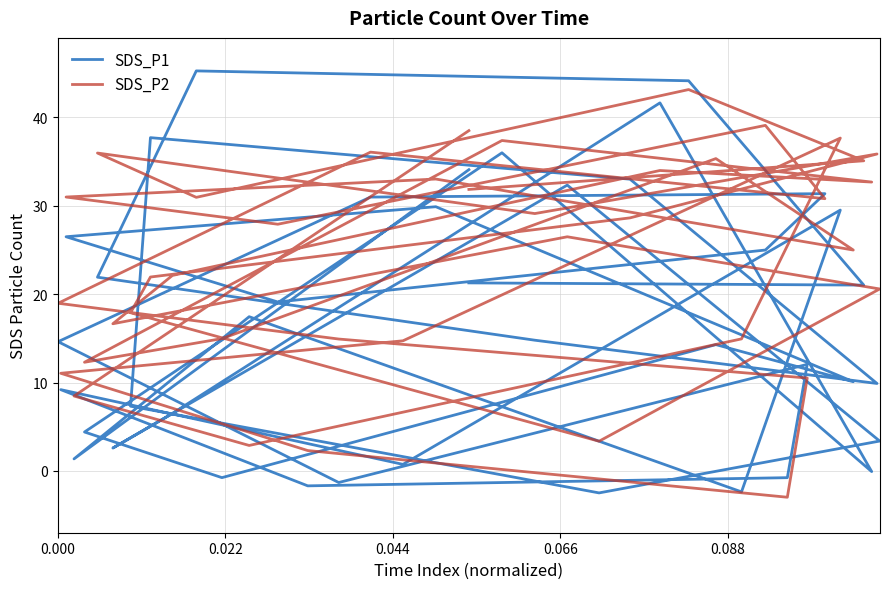

What is the maximum value shown in the chart?

45.3